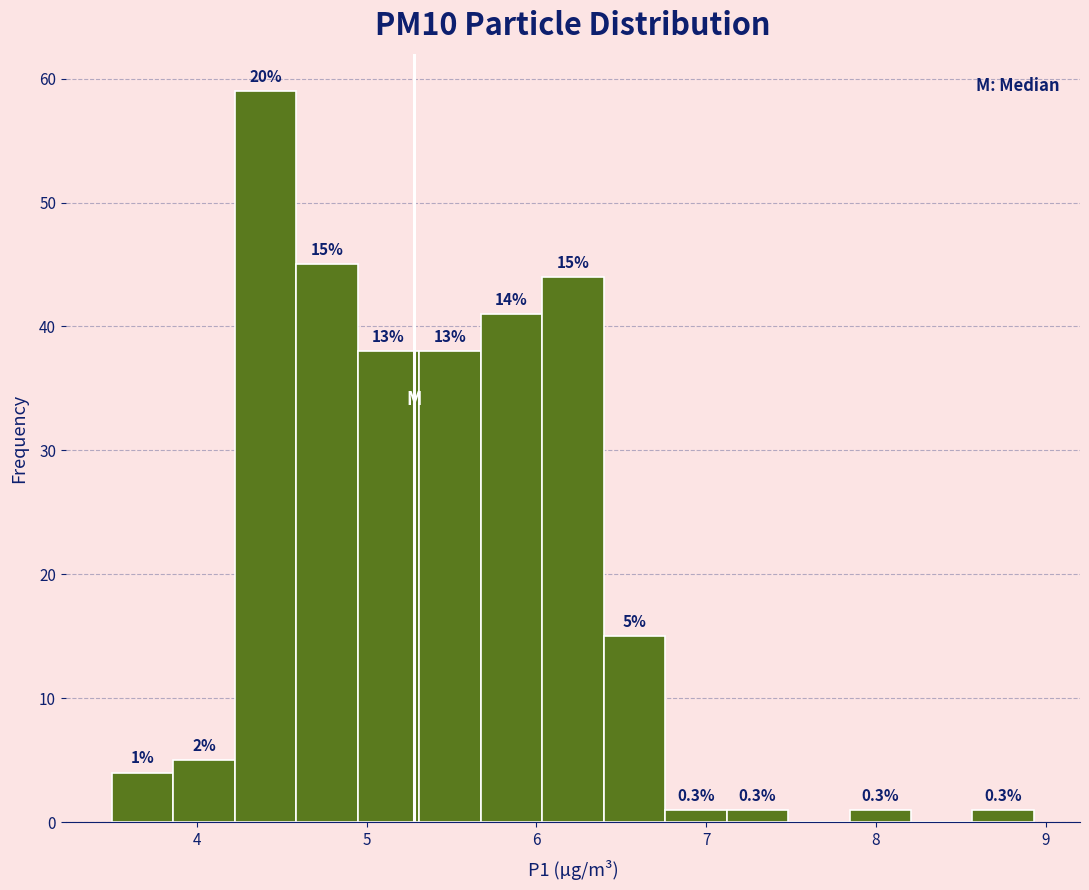

Around what value on the x-axis is the tallest bar? Give the approximate position of its centre, as read against the axis.

4.4